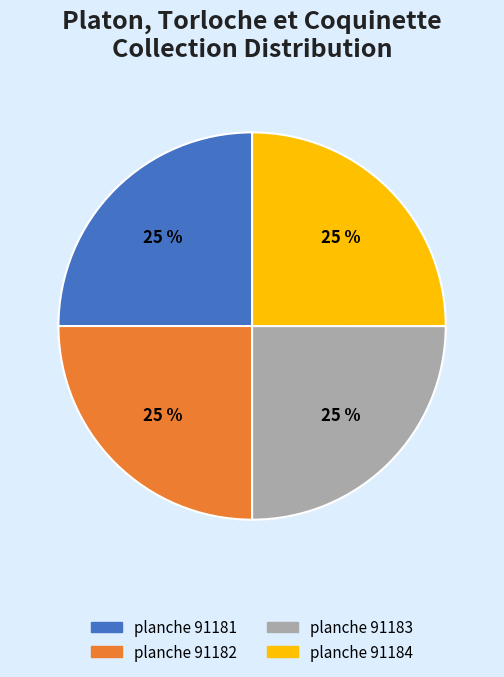

What percentage is the planche 91182 slice, to the nearest percent?

25%